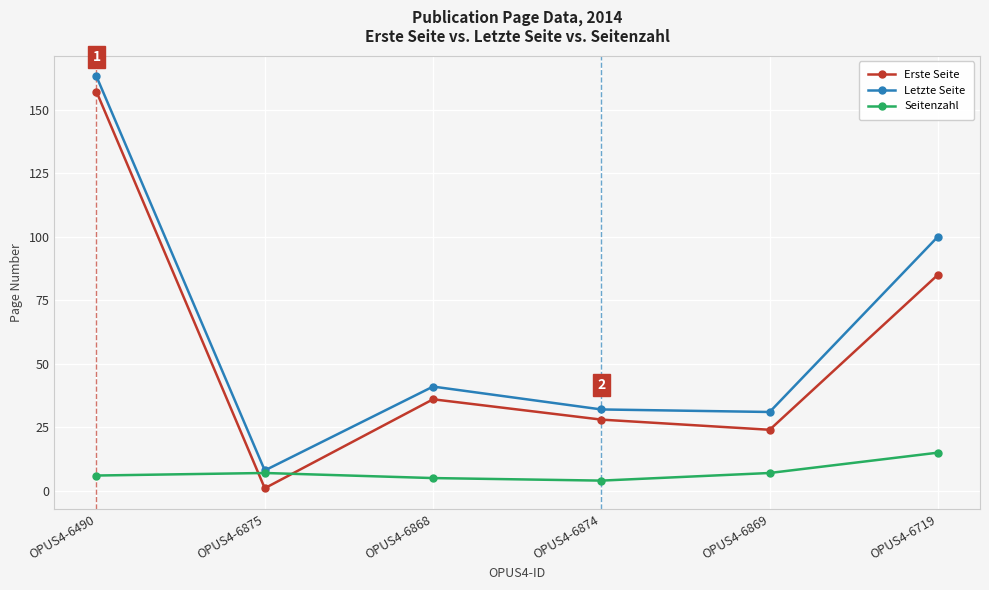

At OPUS4-6719, list the series in order from largest to smallest.

Letzte Seite, Erste Seite, Seitenzahl